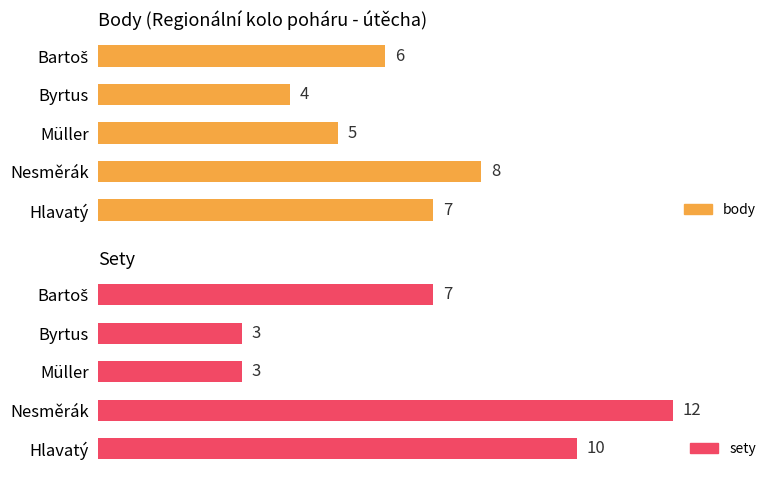

How many data points in sety are above 7?

2